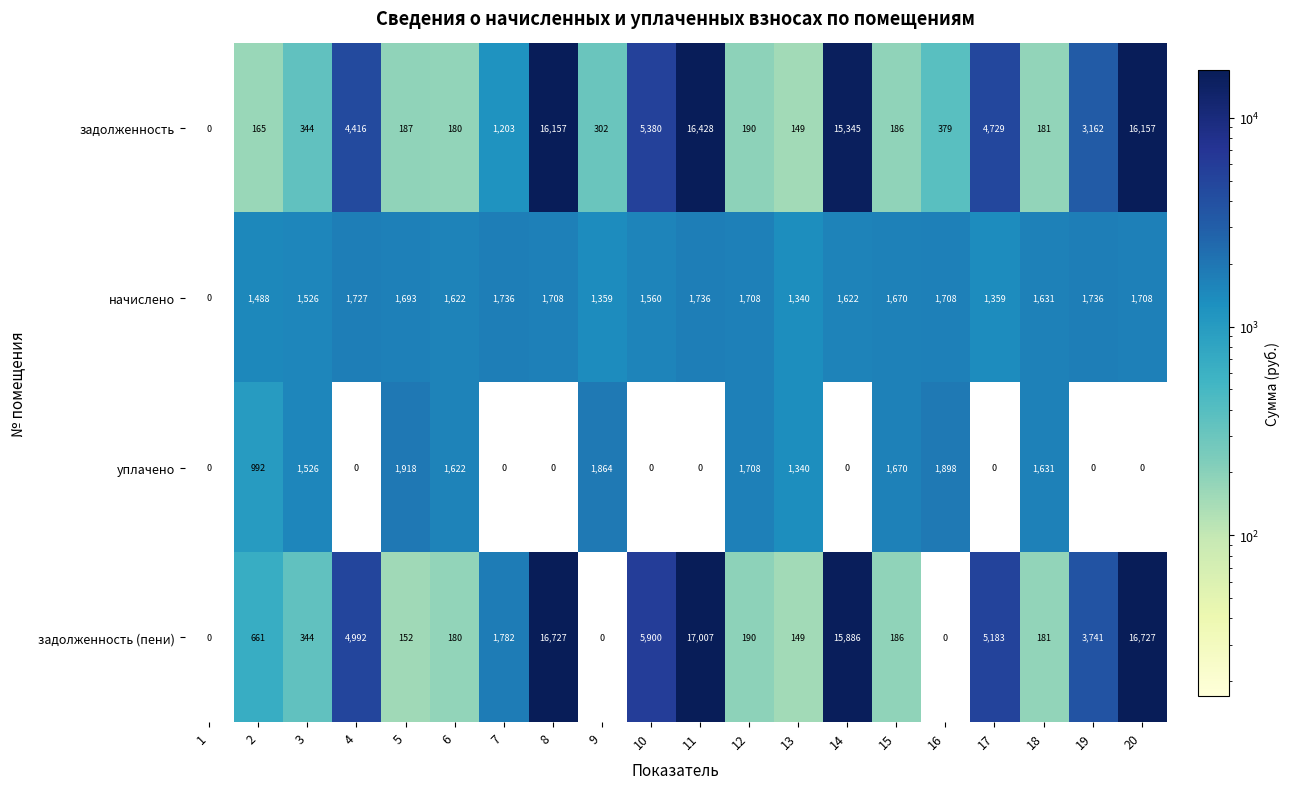

What is the sum of all задолженность values?

85240